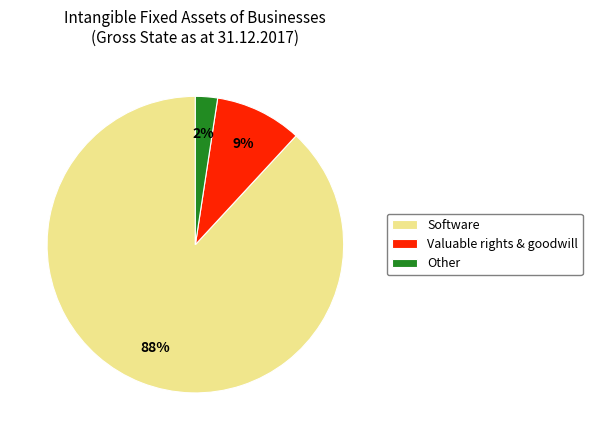

To the nearest percent, what is the average slice percentage?

33%